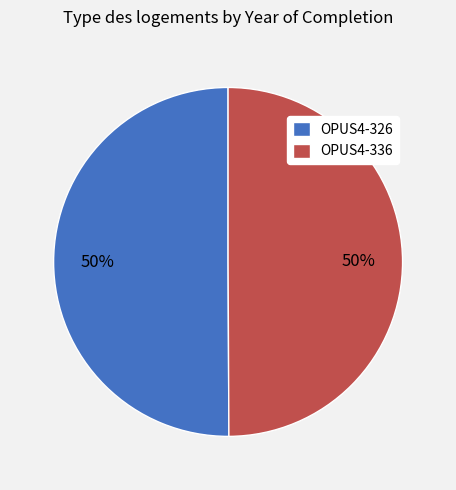

To the nearest percent, what is the combined percentage of OPUS4-326 and OPUS4-336?

100%